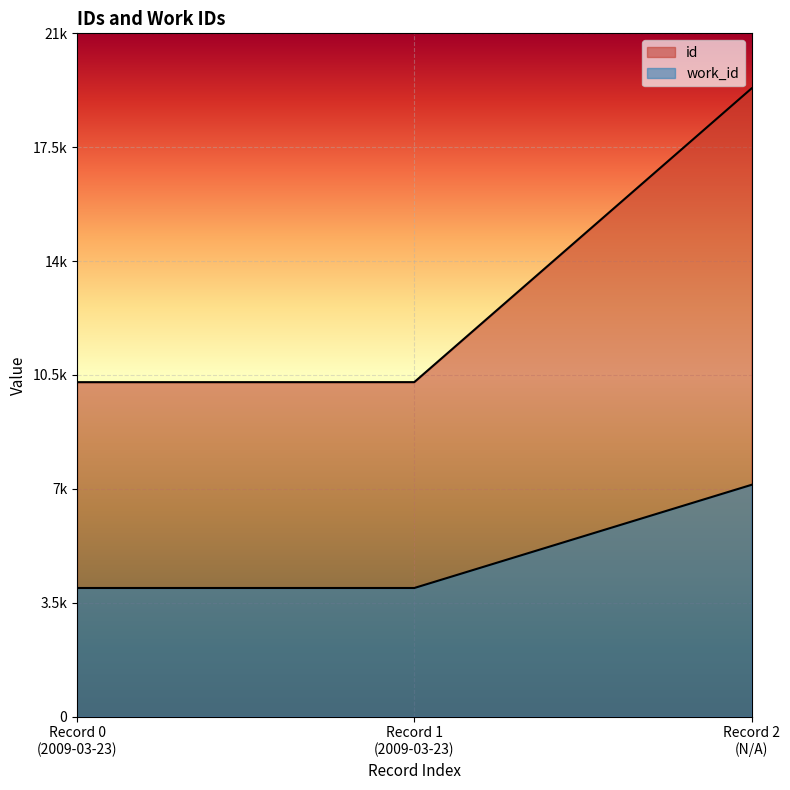

The value of work_id at Record 2 (N/A) is 9459. True or false?

False